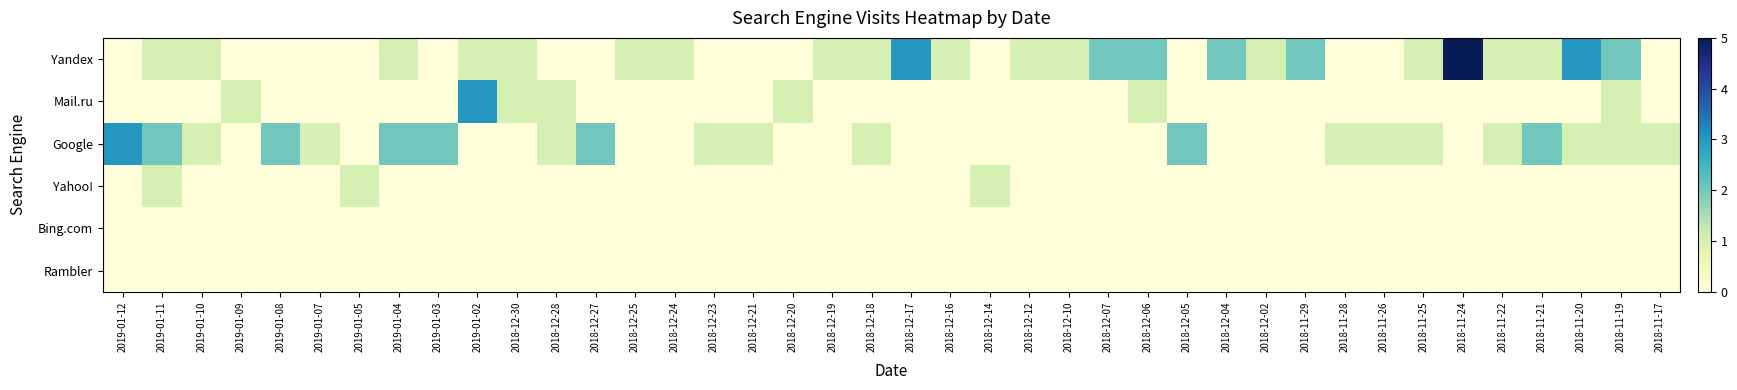

At how many categories does at least one series exceed 4?

1